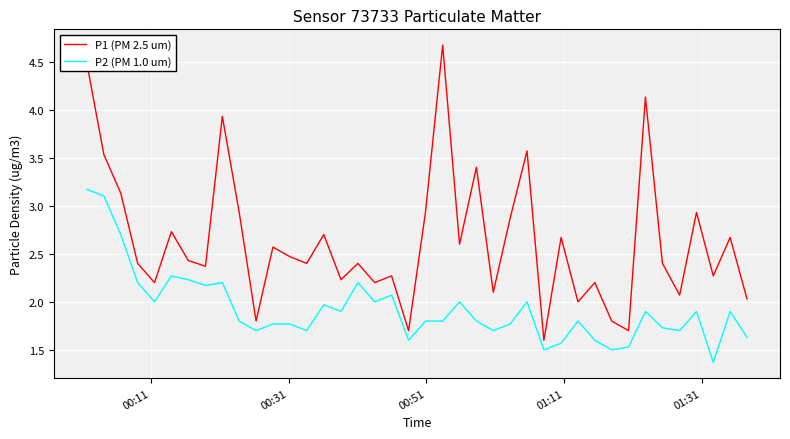

What is the difference between the maximum and minimum values in the P1 (PM 2.5 um) series?

3.1